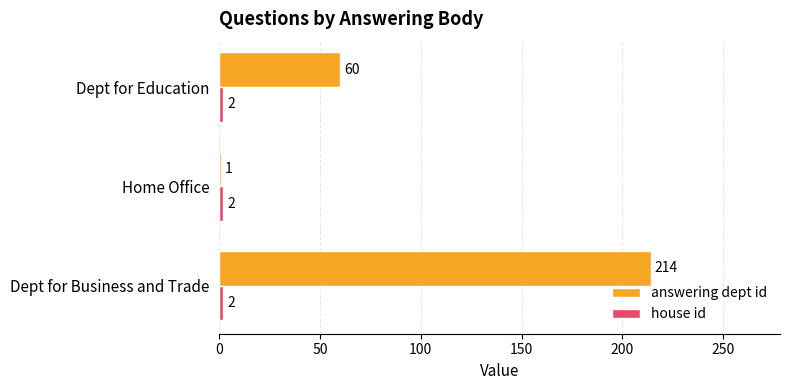

Which category has the lowest value across all series?

Home Office